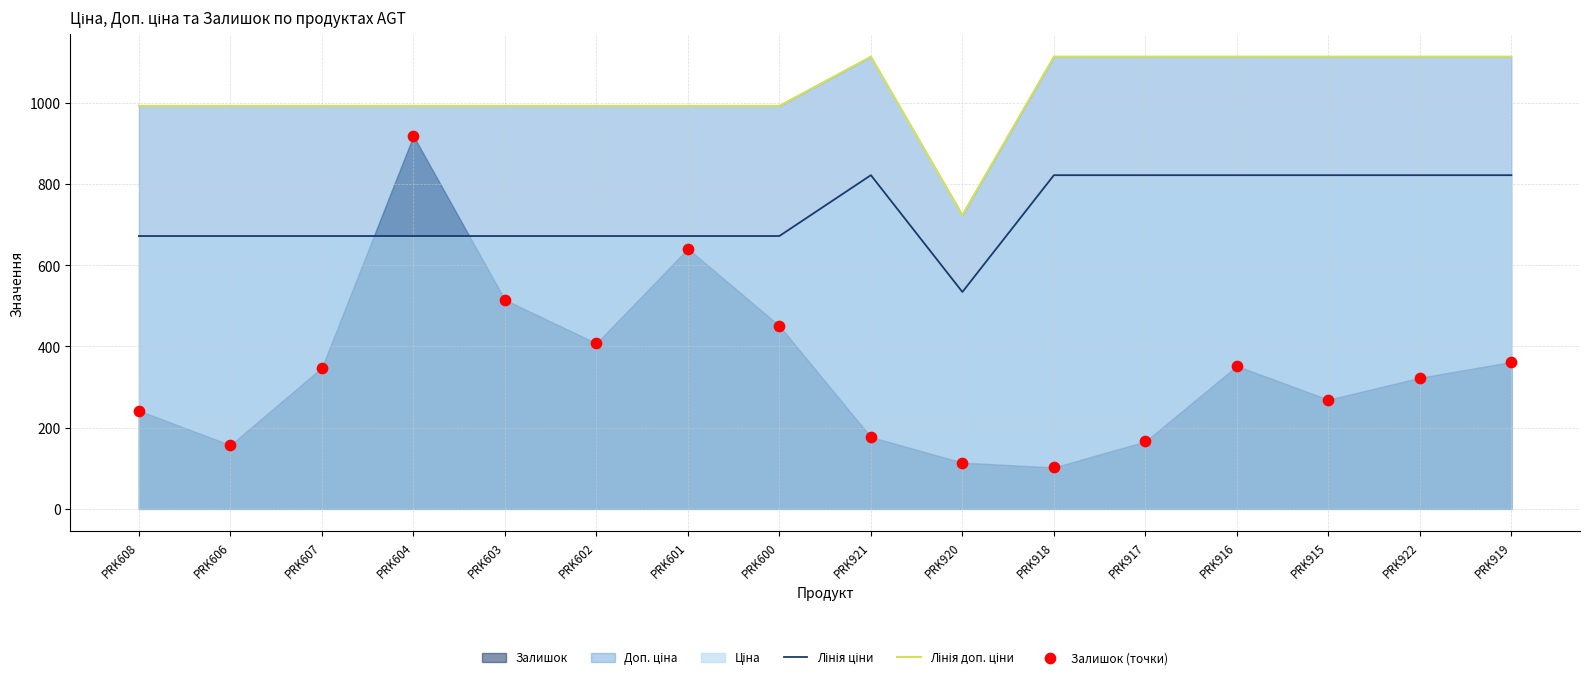

Is the value of Лінія ціни at PRK600 greater than the value of Лінія доп. ціни at PRK916?

No